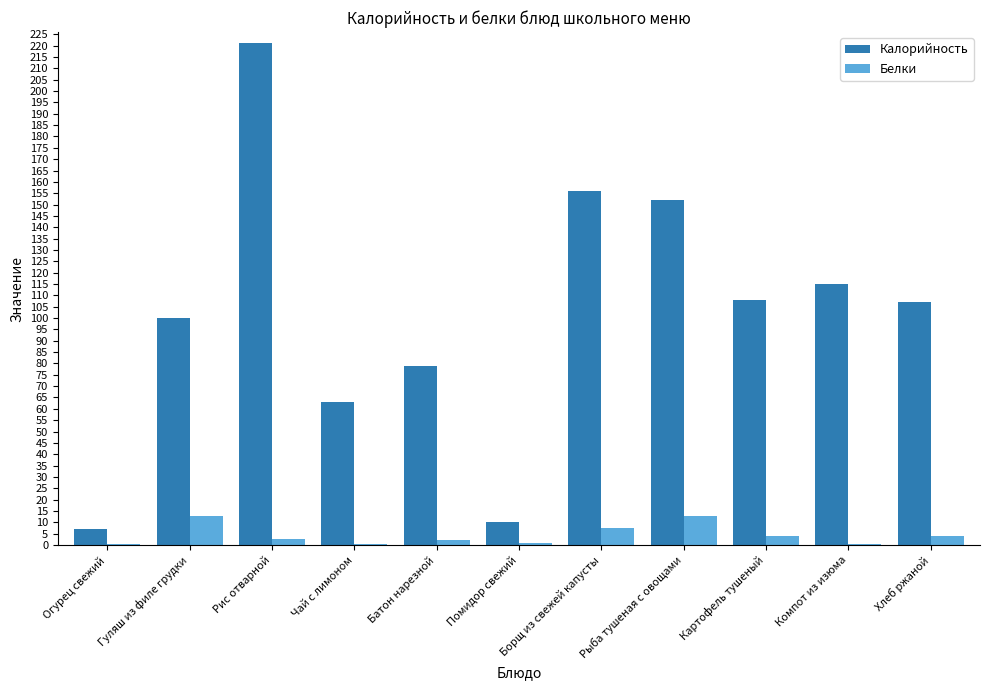

True or false: Калорийность has a value of 161.6 at Хлеб ржаной.

False